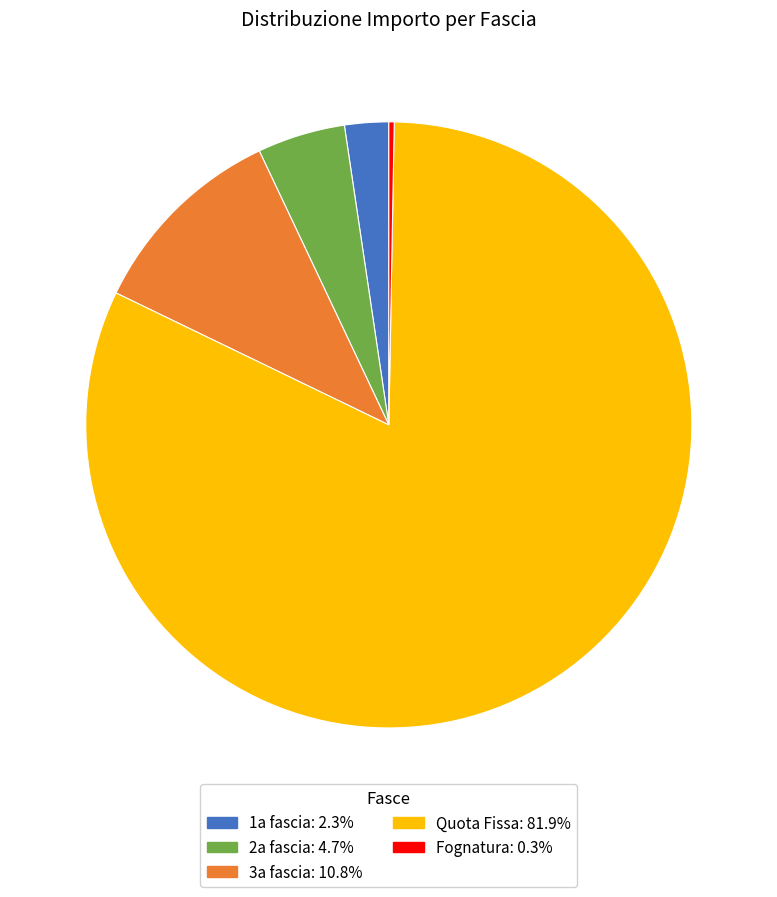

How many slices are in this pie chart?

5